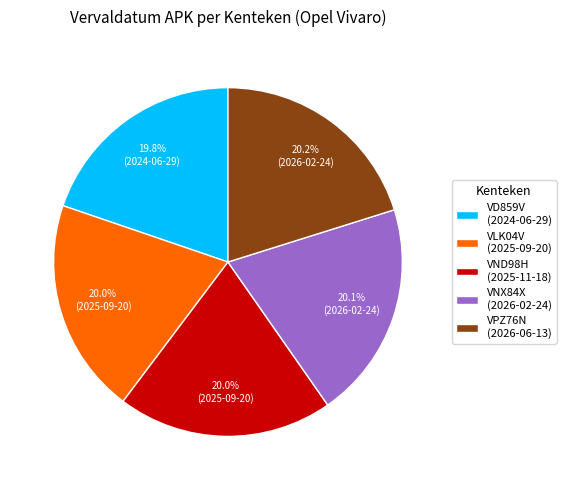

What percentage is the VPZ76N slice, to the nearest percent?

20%